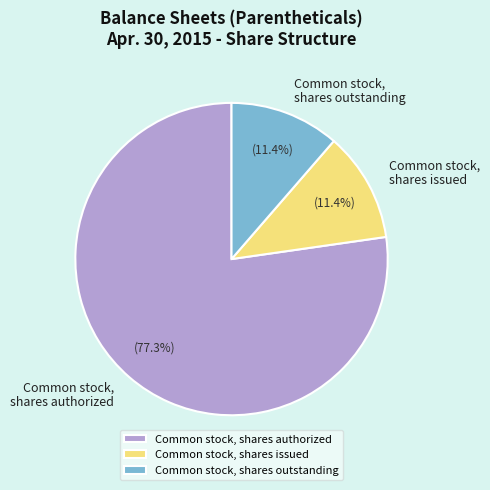

Approximately how many times larger is the value at Common stock, shares issued compared to Common stock, shares outstanding?

1.0